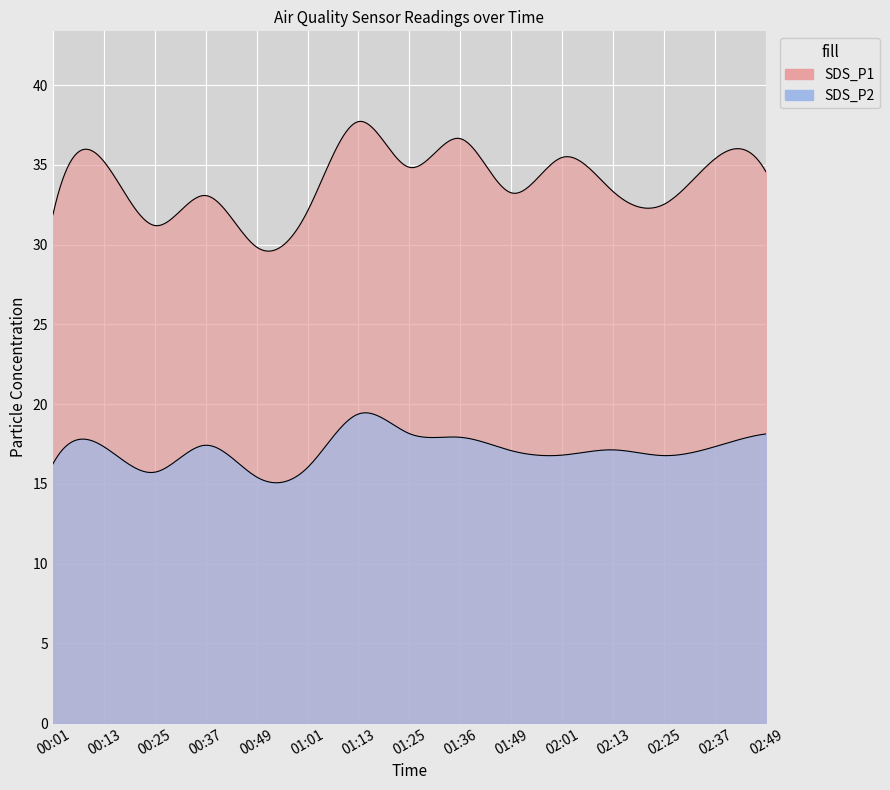

Where is SDS_P2 nearest to the value 17?

01:49